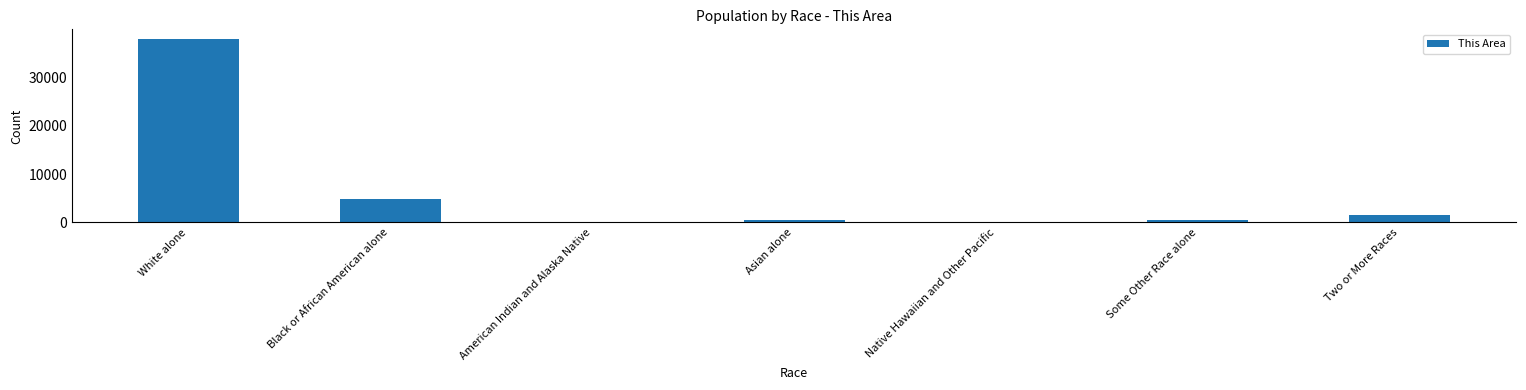

The chart shows a value of 13135 at White alone. True or false?

False